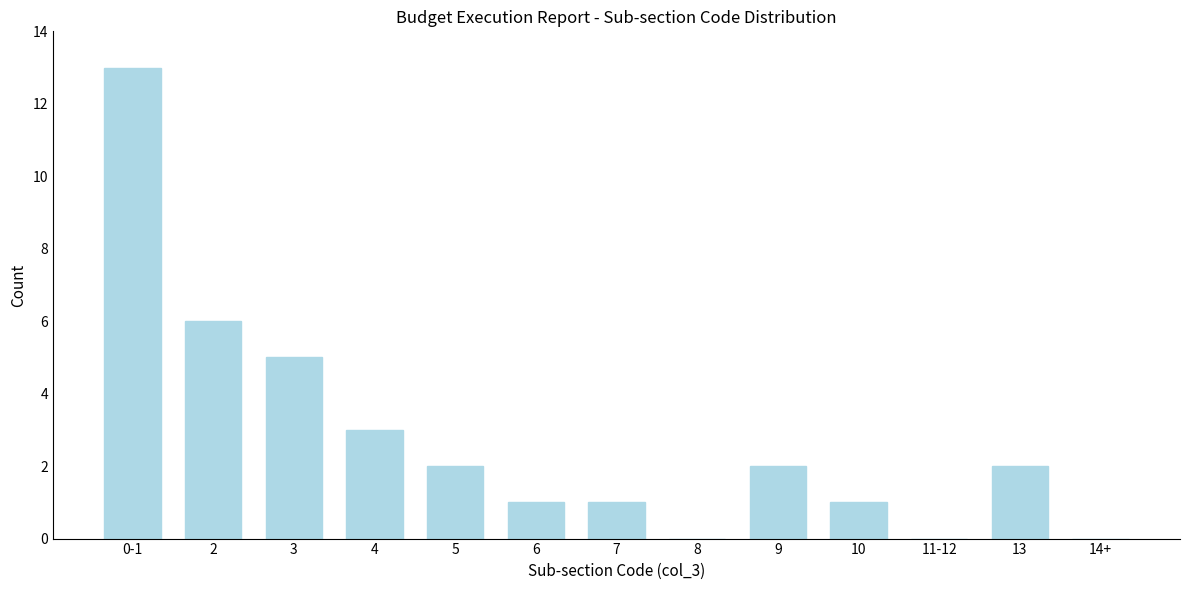

Reading left to right, list all the values displayed in this chart.

0-1=13	2=6	3=5	4=3	5=2	6=1	7=1	8=0	9=2	10=1	11-12=0	13=2	14+=0